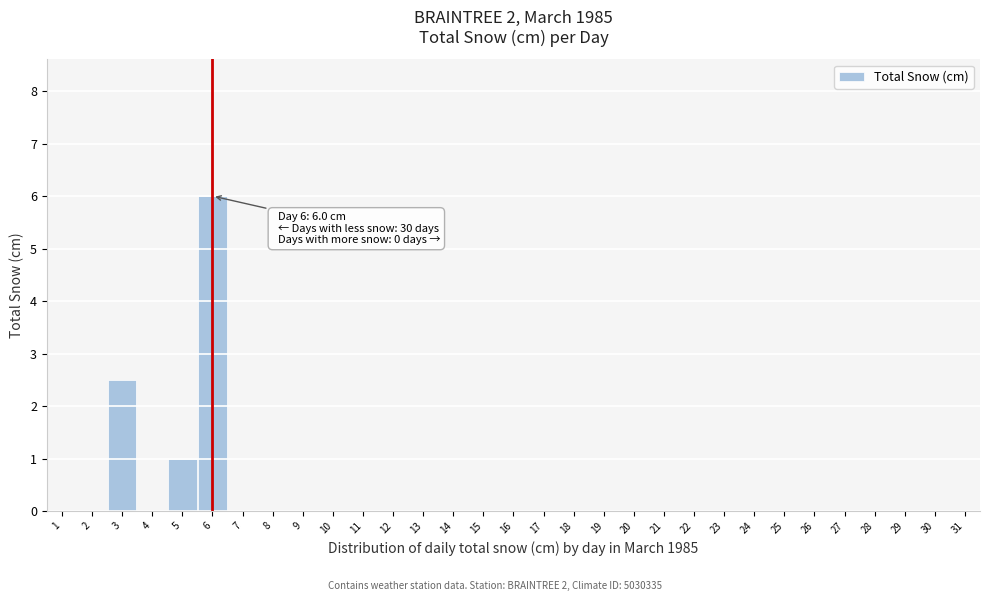

The chart shows a value of 0.0 at 19. True or false?

True